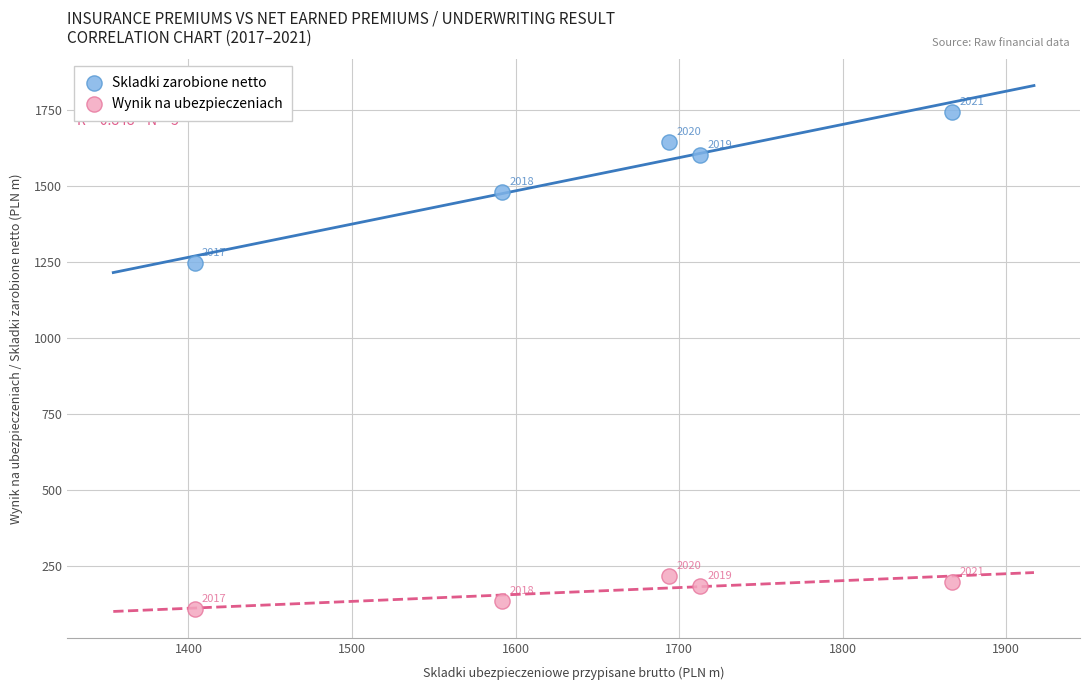

Which series reaches the maximum Y coordinate?

Skladki zarobione netto